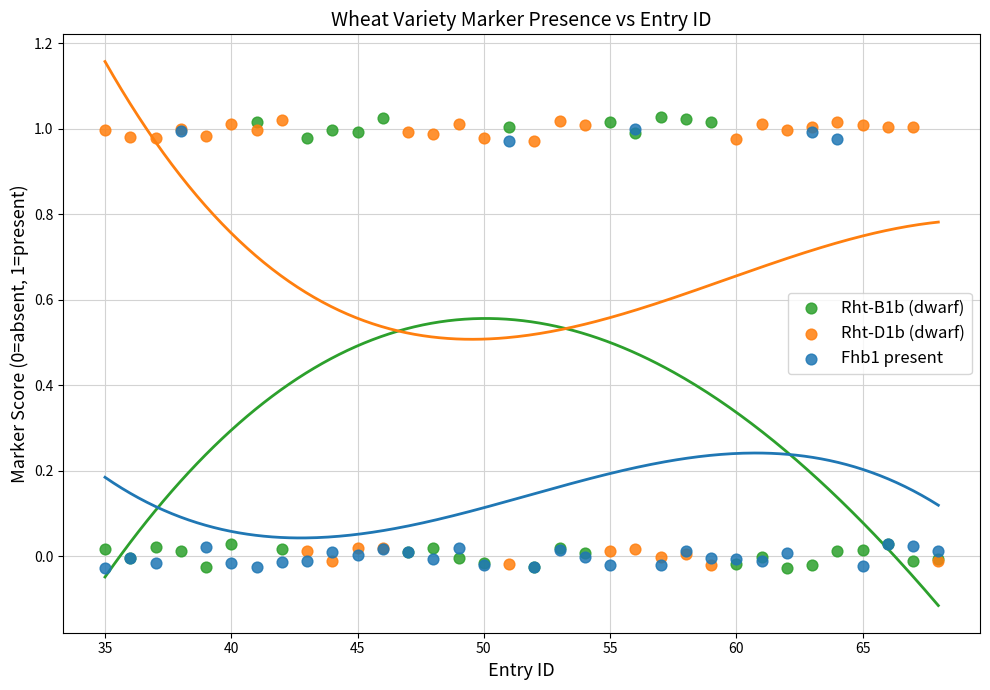

What are all the series names shown in the legend?

Rht-B1b (dwarf), Rht-D1b (dwarf), Fhb1 present